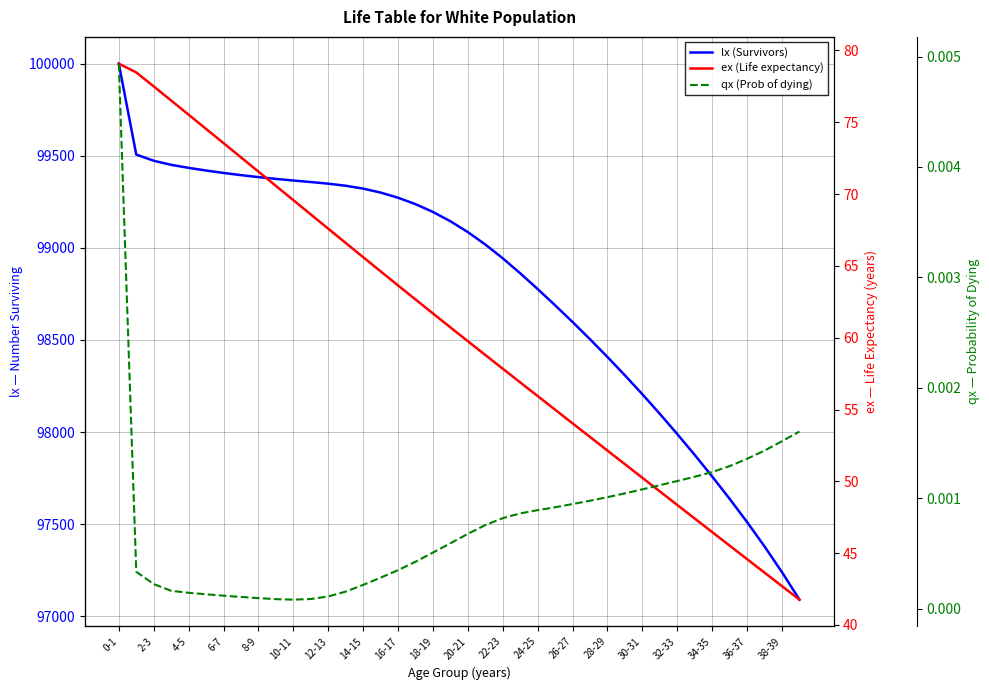

What is the label of the 15th point from the right?

25